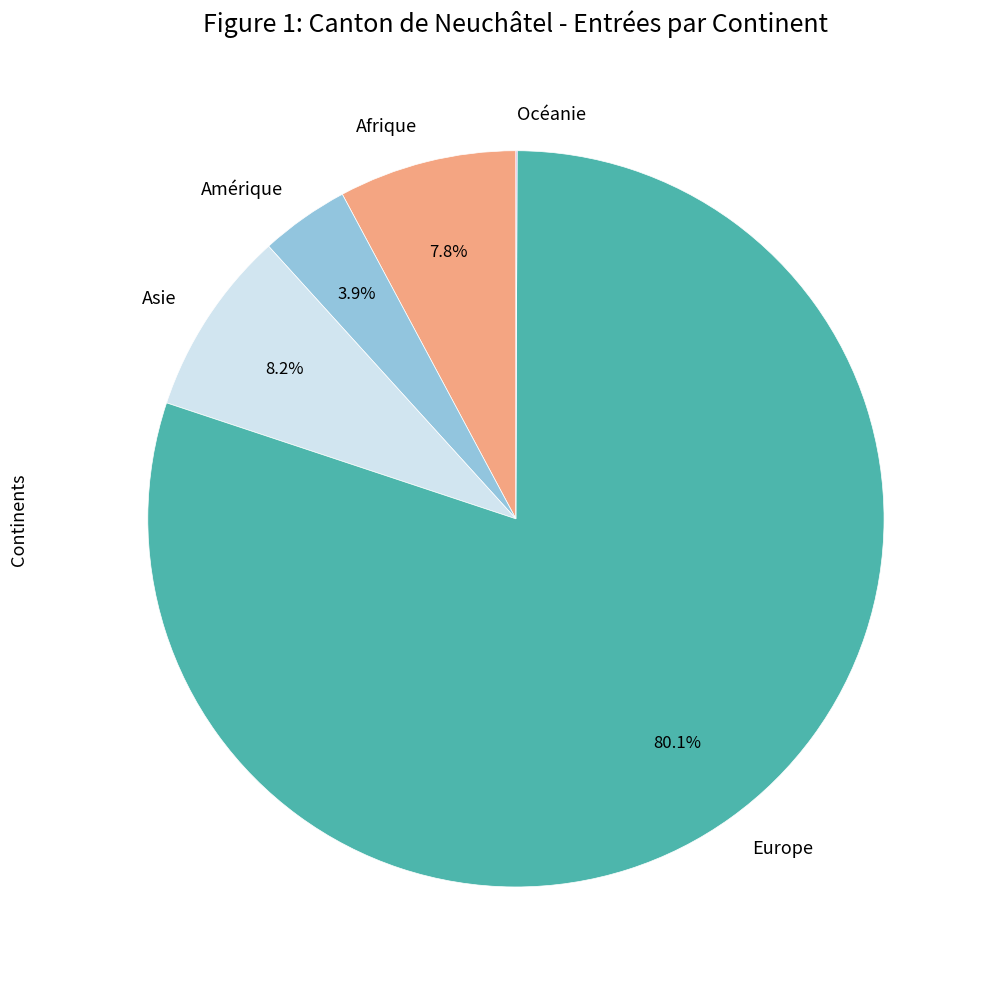

True or false: Europe accounts for 80% of the total.

True